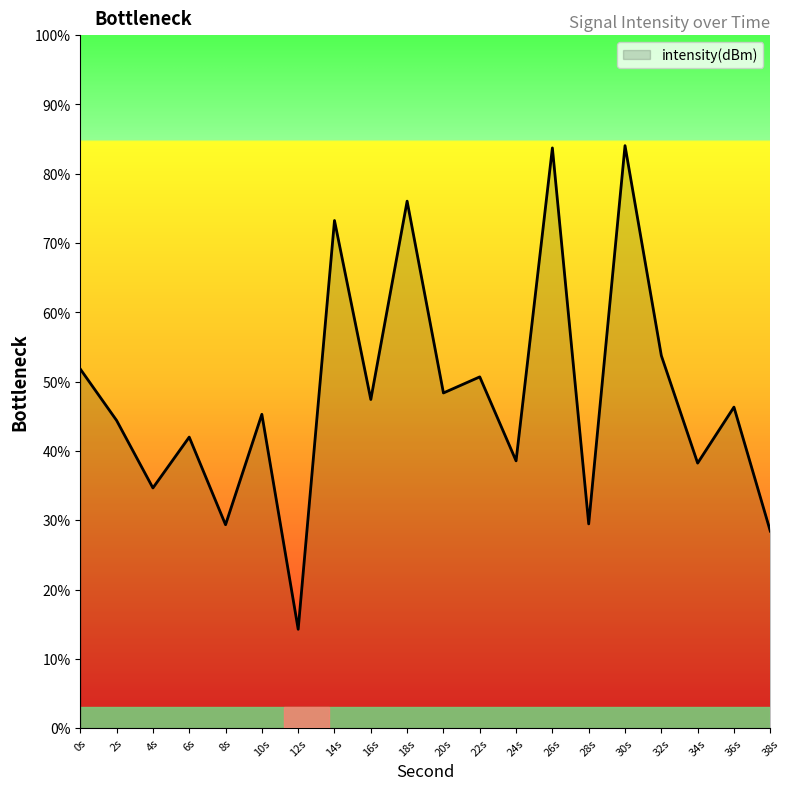

What is the difference between the values at 32s and 26s?

30.0